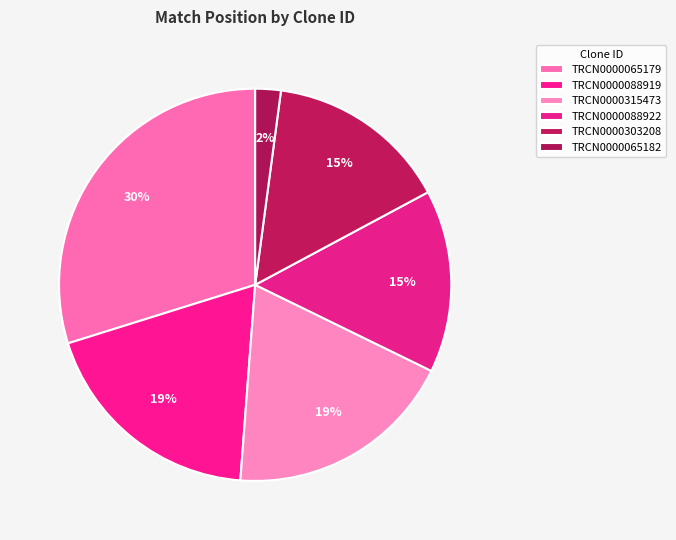

True or false: TRCN0000088922 accounts for 15% of the total.

True